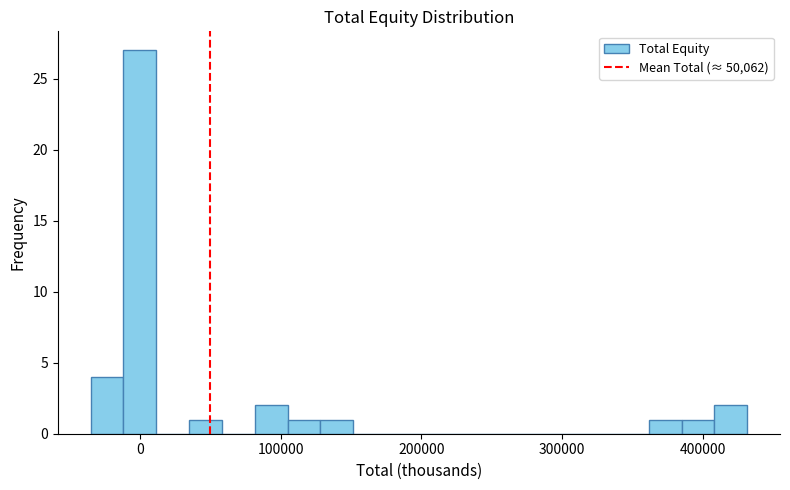

Read against the x-axis, roughly where is the centre of the tallest bar?

0